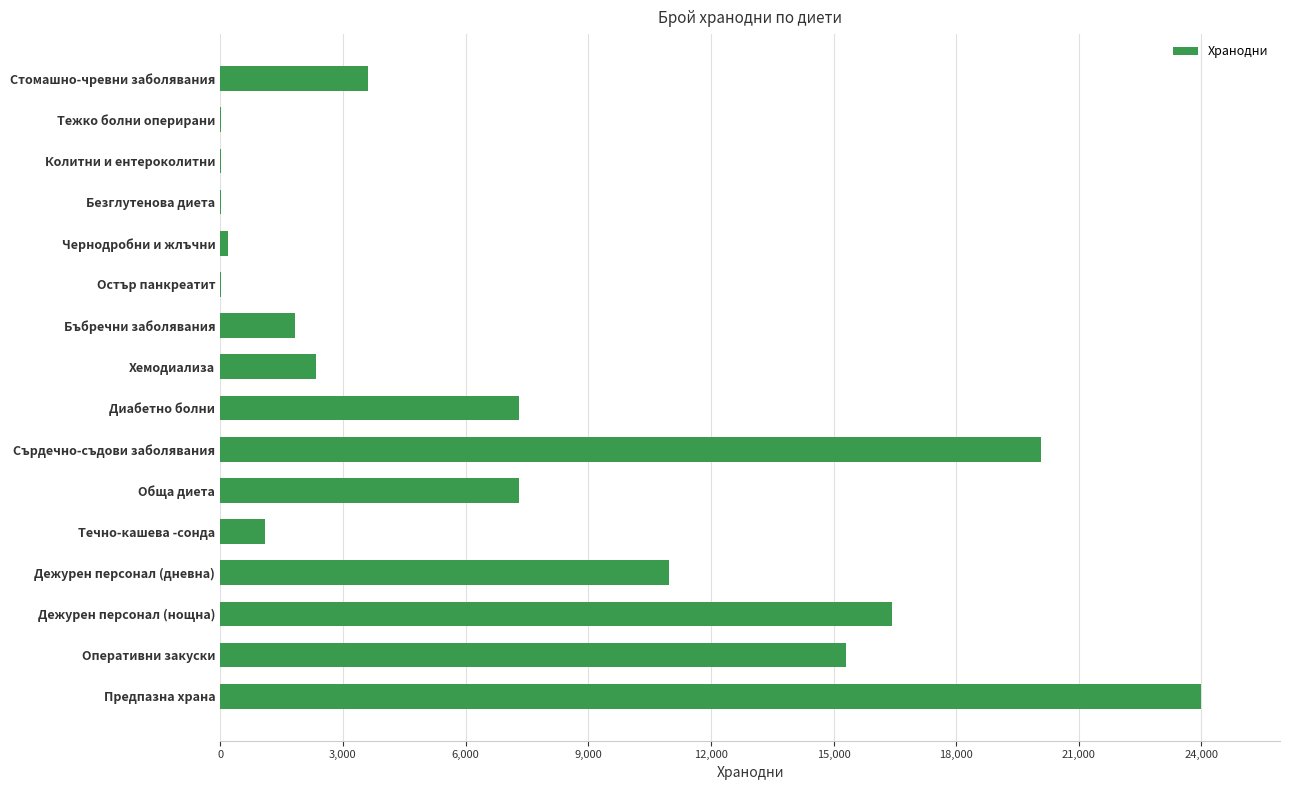

What is the change in value from Сърдечно-съдови заболявания to Дежурен персонал (нощна)?

-3645